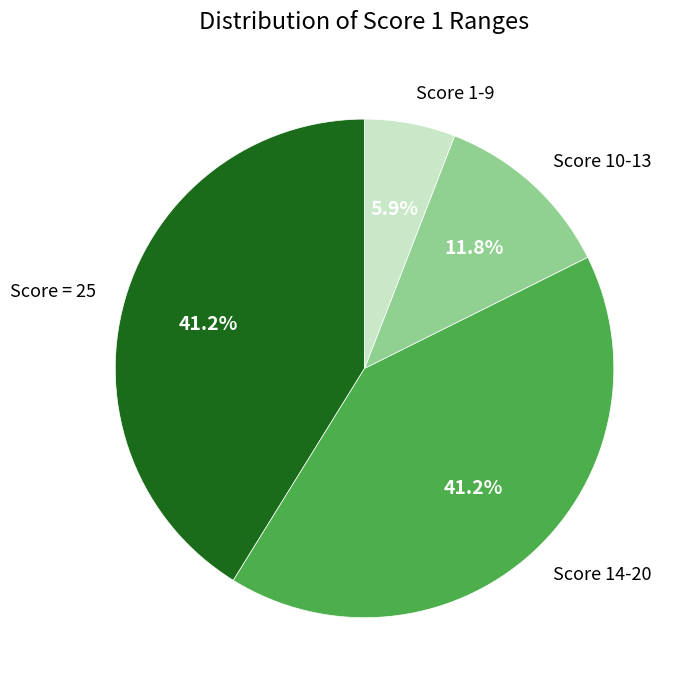

Does any single category account for the majority?

No